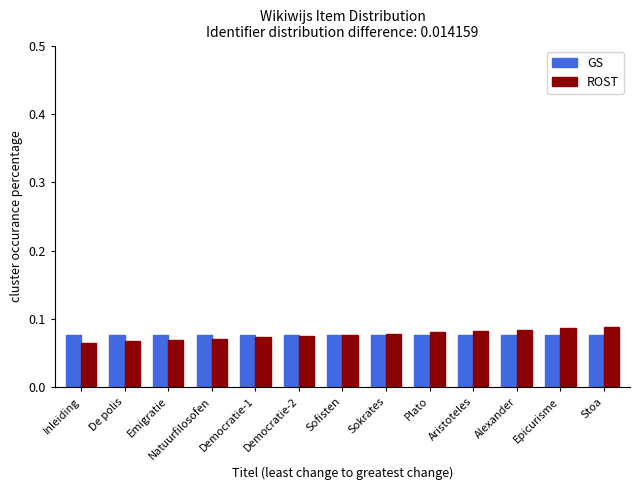

What position from the right is Epicurisme?

2